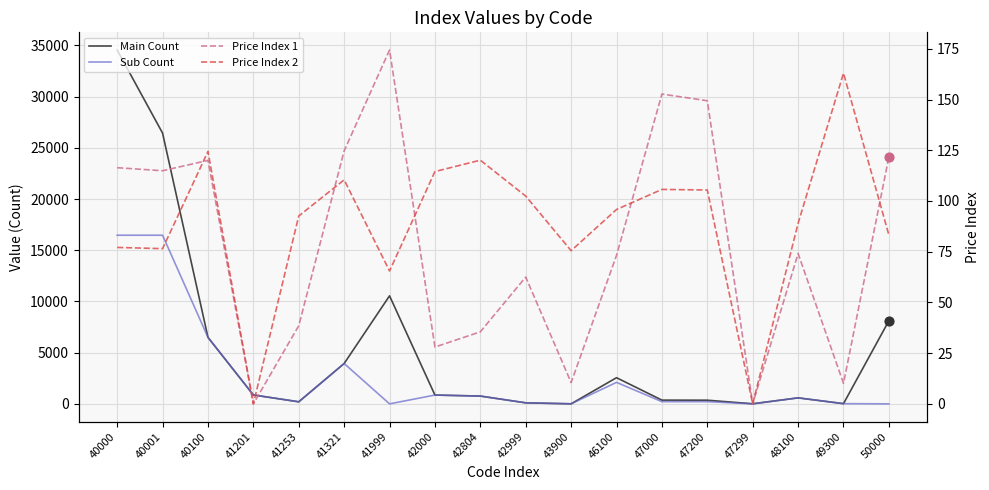

Which series has the largest total across all categories?

Main Count